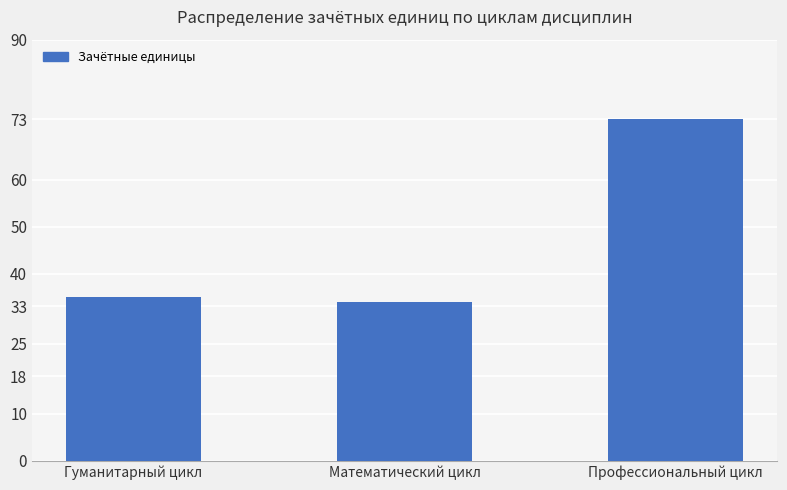

What is the sum of all values?

142